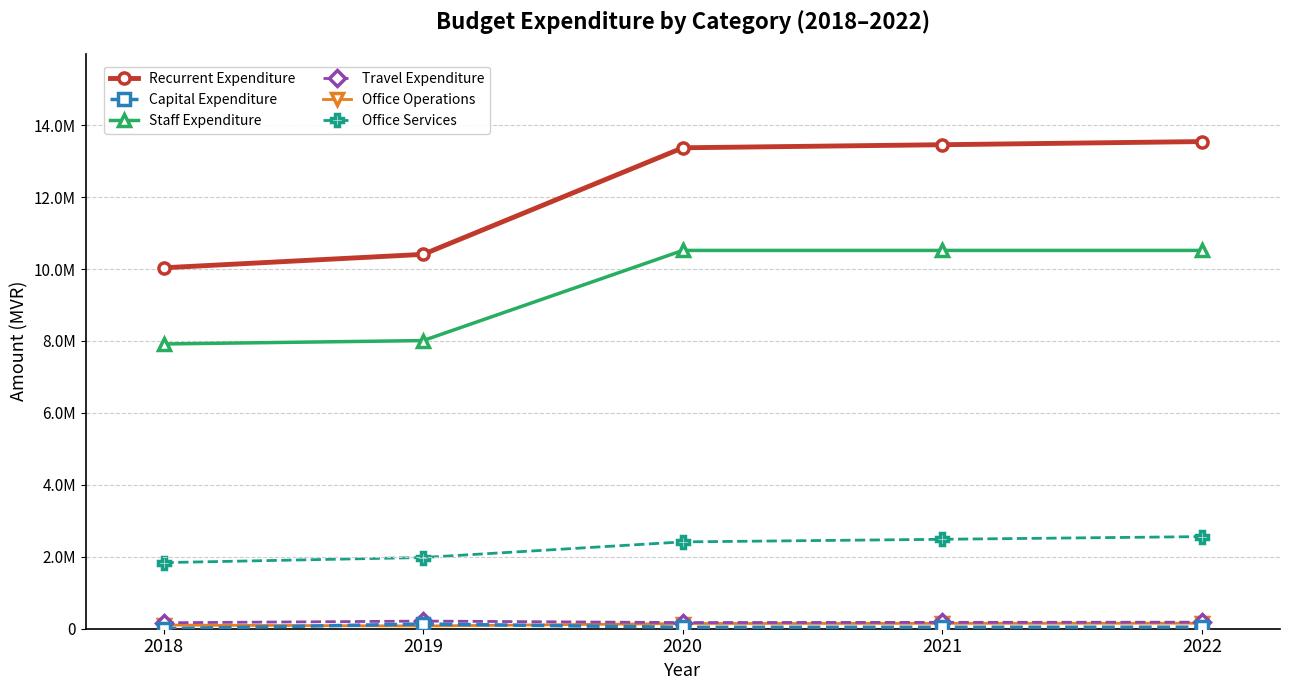

The value of Staff Expenditure at 2019 is 8010480. True or false?

True